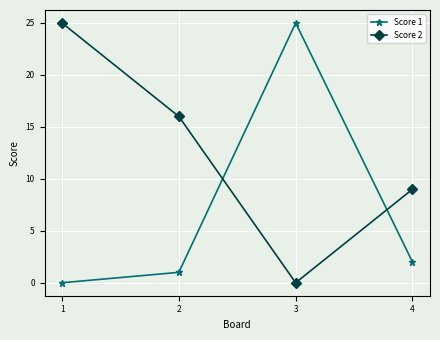

How many distinct data groups are displayed?

2